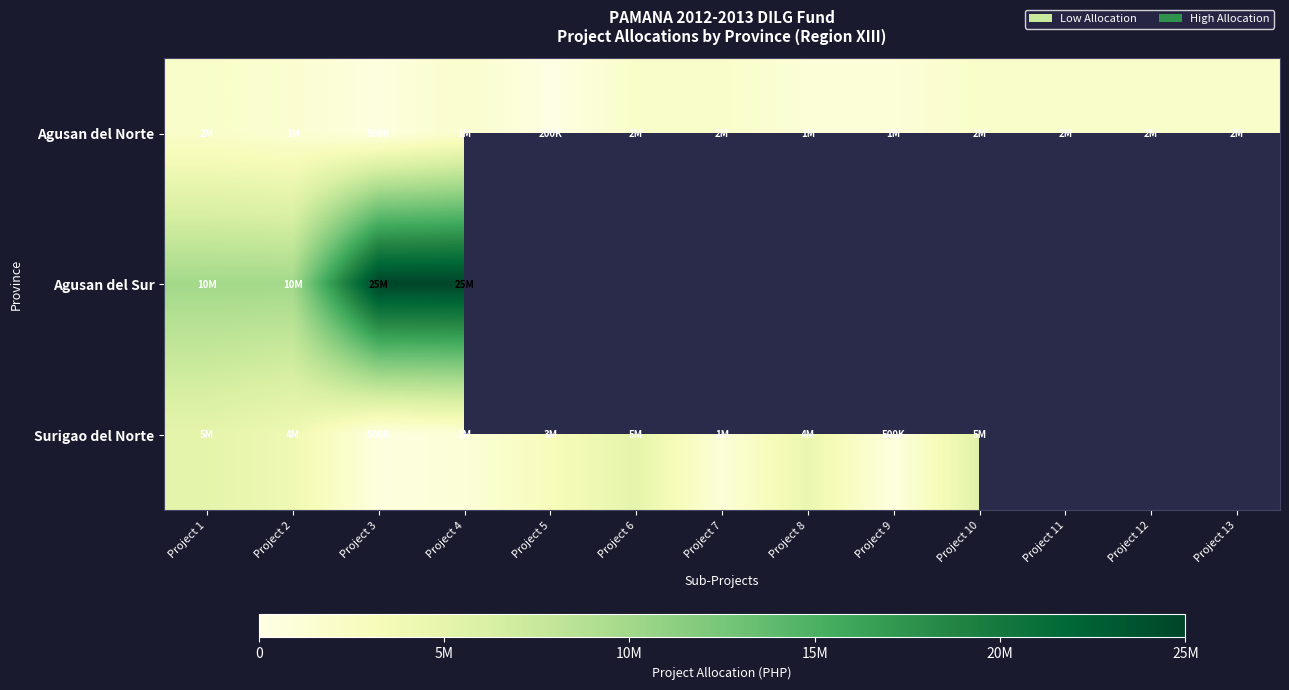

Which category has the lowest value in the Surigao del Norte series?

Project 3